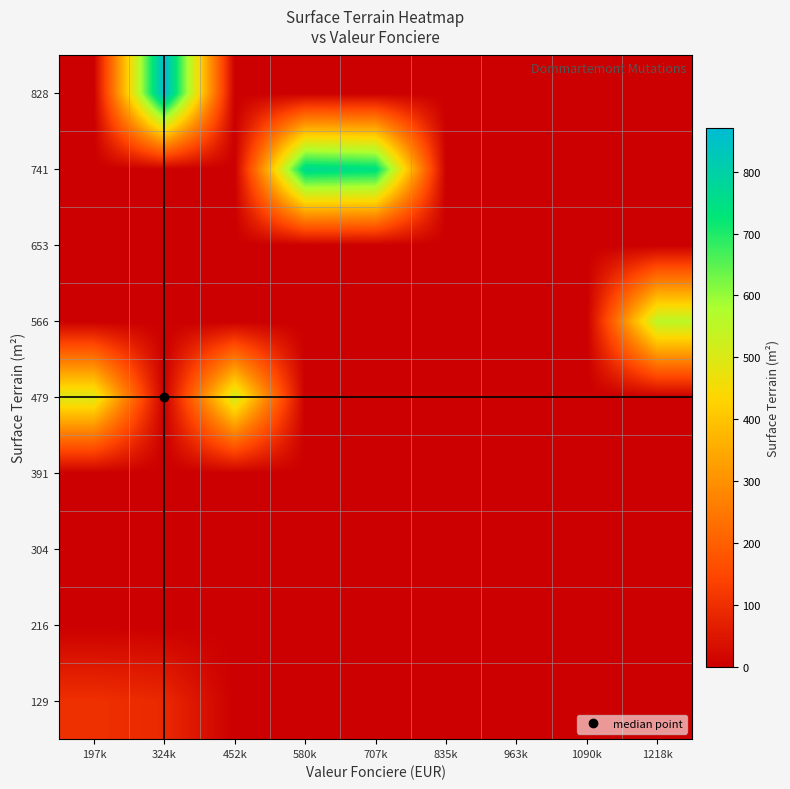

What is the spread (max minus min) of values at 452k?

519